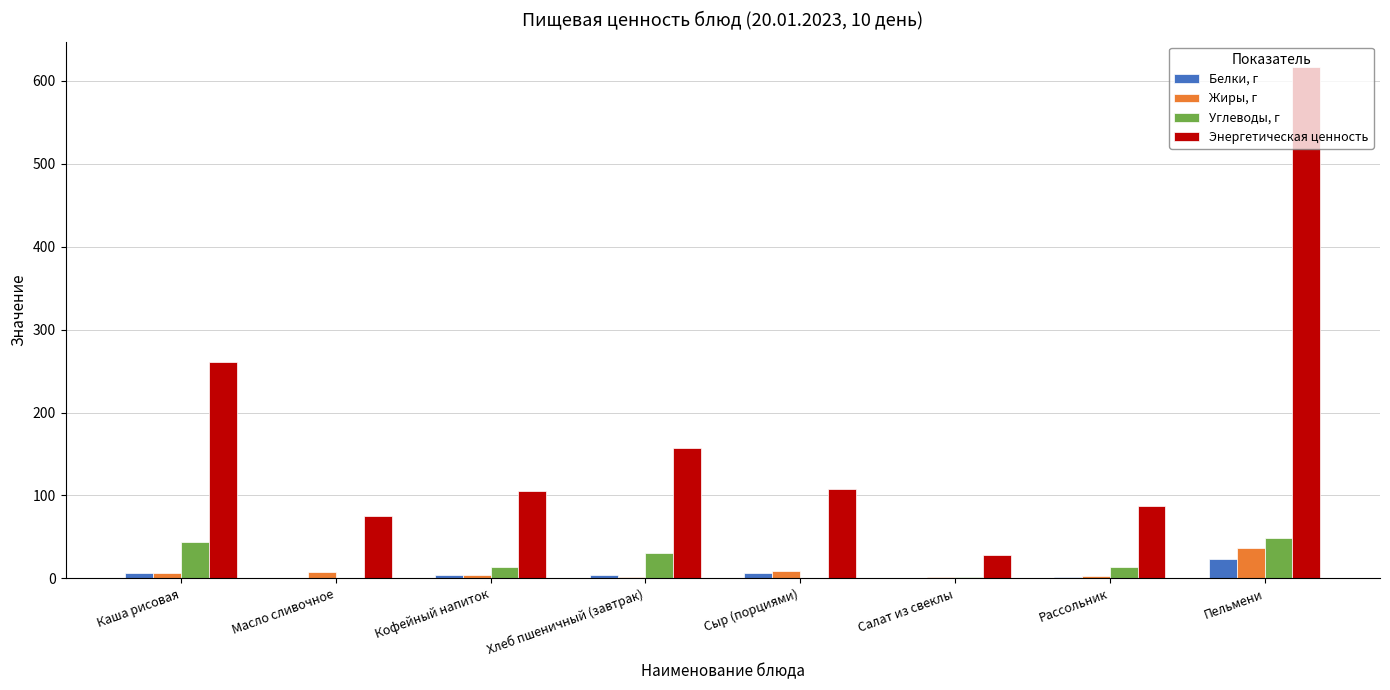

At which category is the sum across all series the highest?

Пельмени